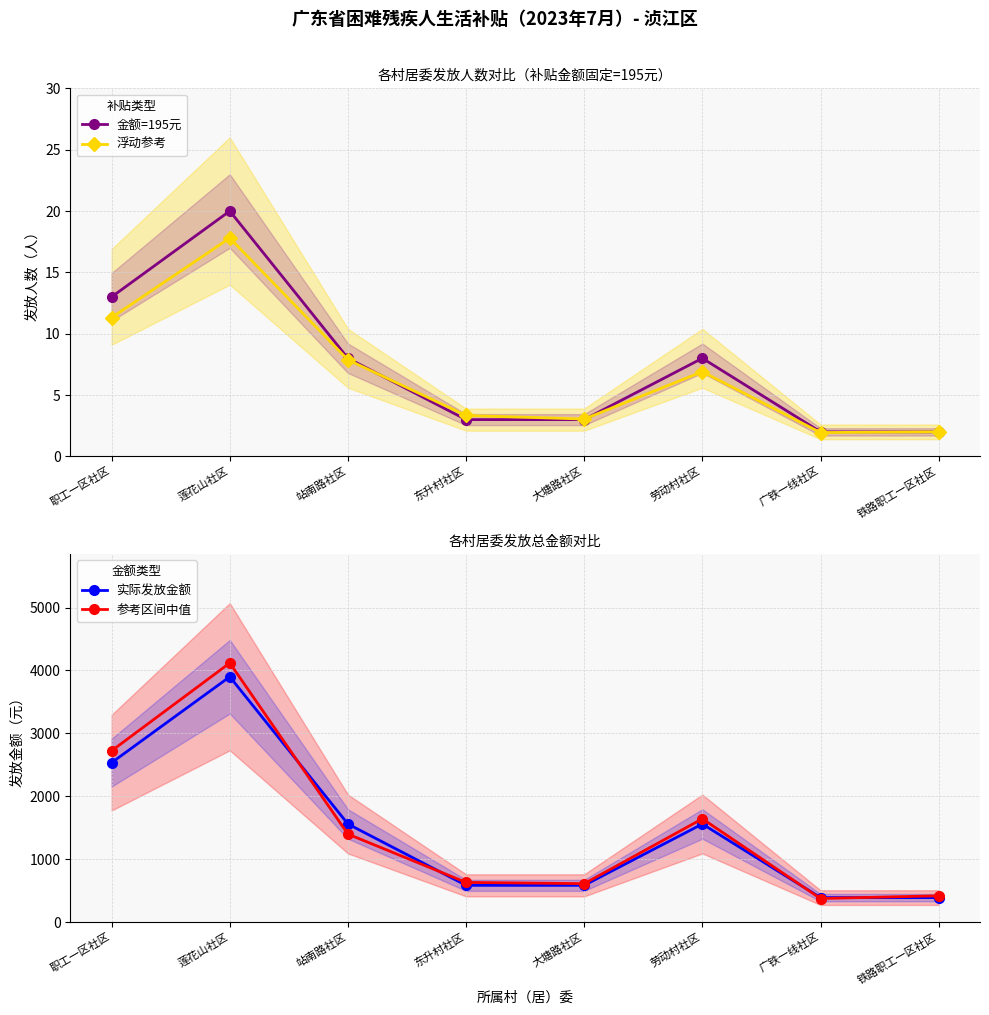

Which series has the widest spread of values?

参考区间中值